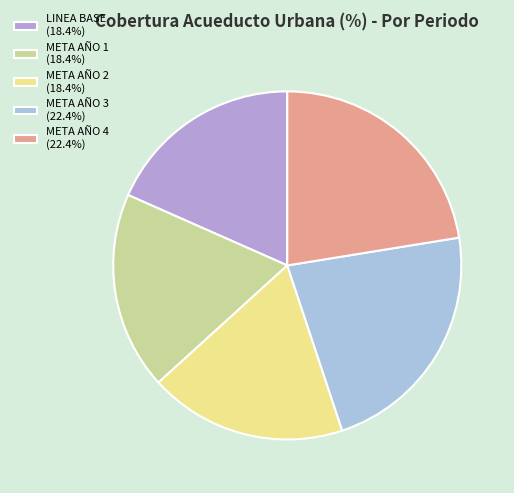

The LINEA BASE slice represents 18% of the pie. True or false?

True